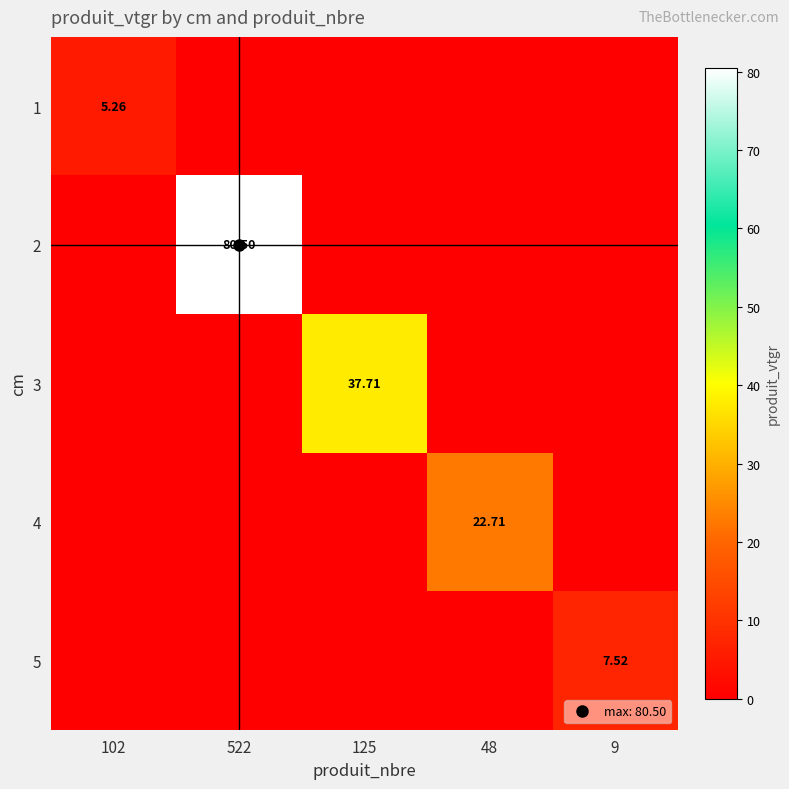

The 5 series shows 0.0 at 102. True or false?

True